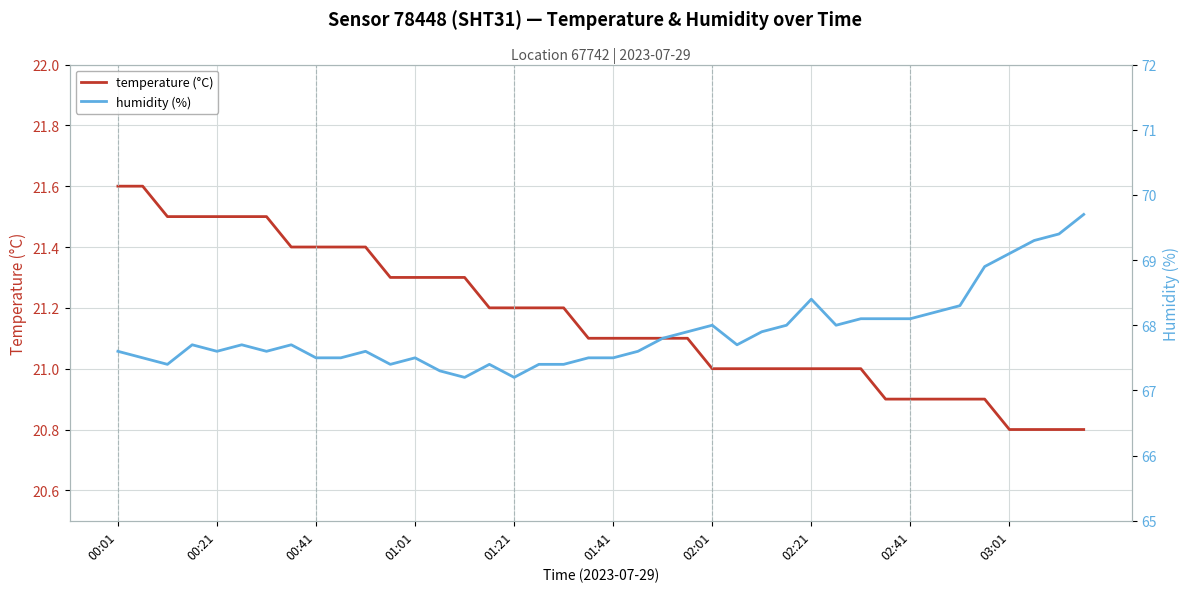

The value of temperature (°C) at 01:21 is 36.4. True or false?

False